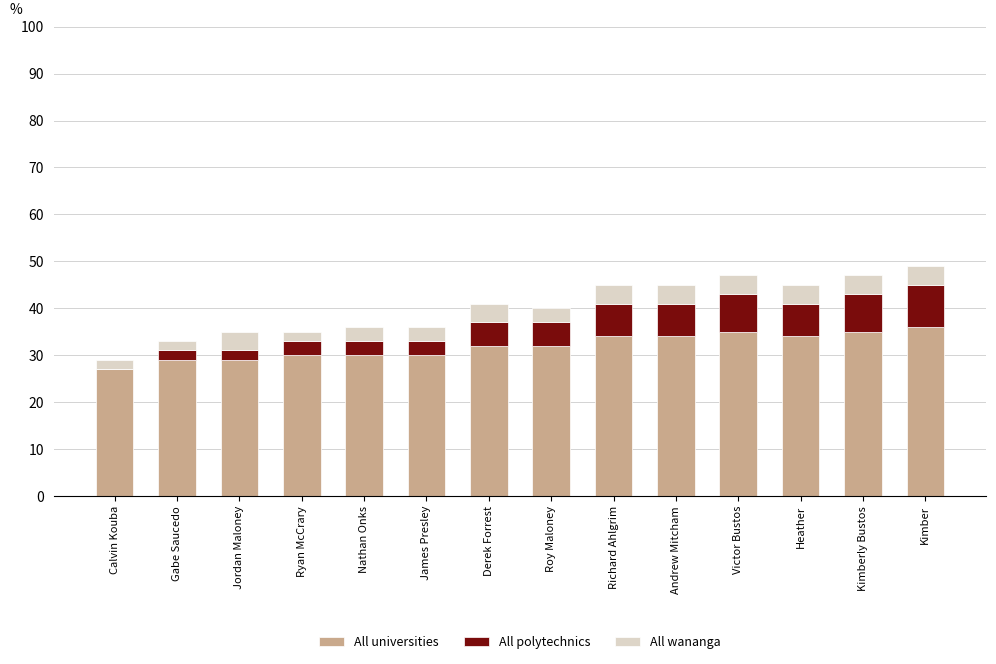

True or false: All universities has a value of 8 at Ryan McCrary.

False